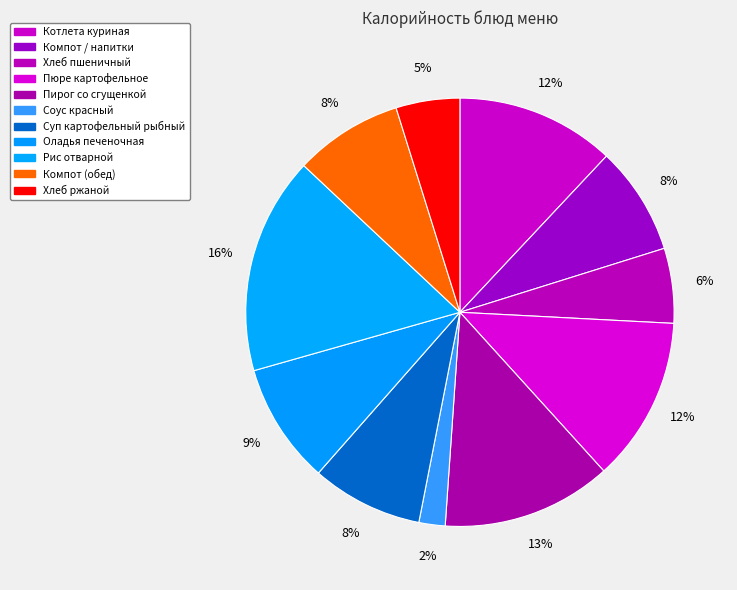

To the nearest percent, what is the difference between the largest and smallest slice percentages?

14%